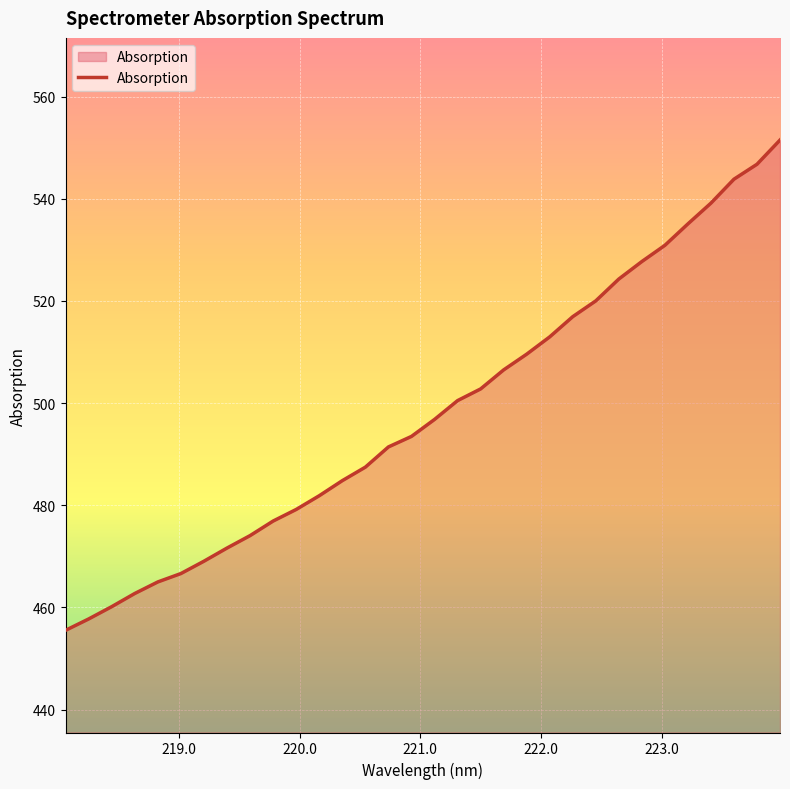

What is the smallest value displayed?

455.5